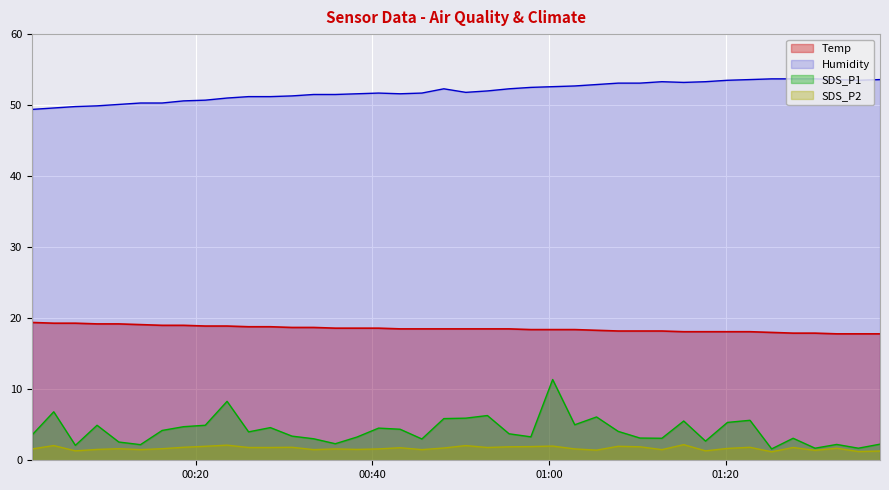

At which category is the sum across all series the highest?

2022/07/17 01:00:24